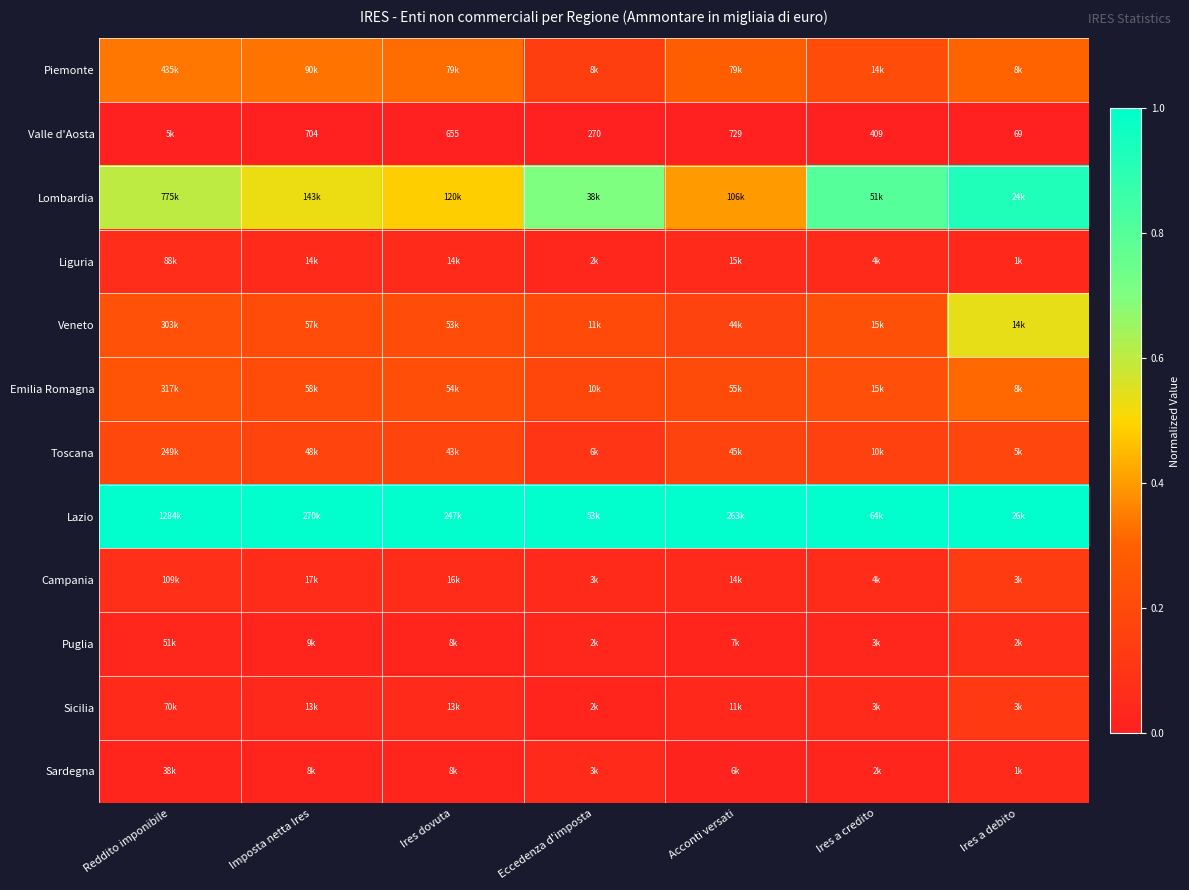

What is the sum of all Emilia Romagna values?

1.6